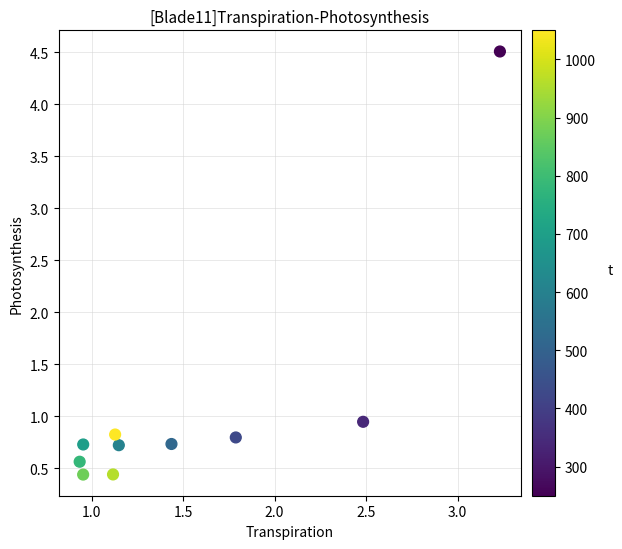

What is the range of Y values (max minus min)?

4.1